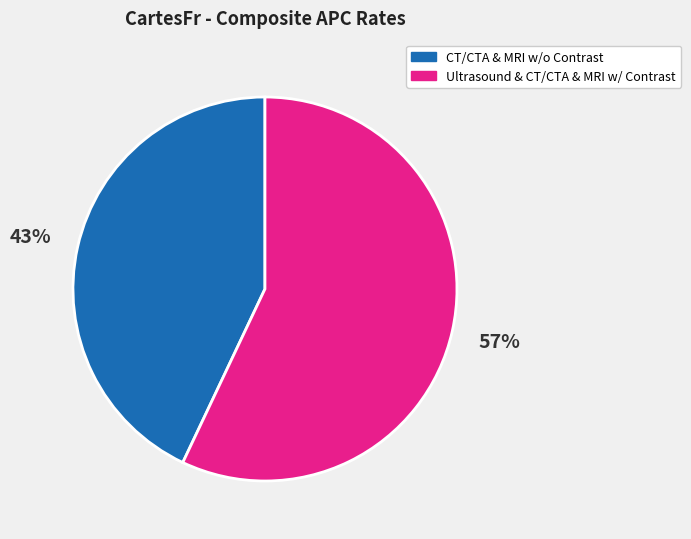

Which has a higher value, CT/CTA & MRI w/o Contrast or Ultrasound & CT/CTA & MRI w/ Contrast?

Ultrasound & CT/CTA & MRI w/ Contrast